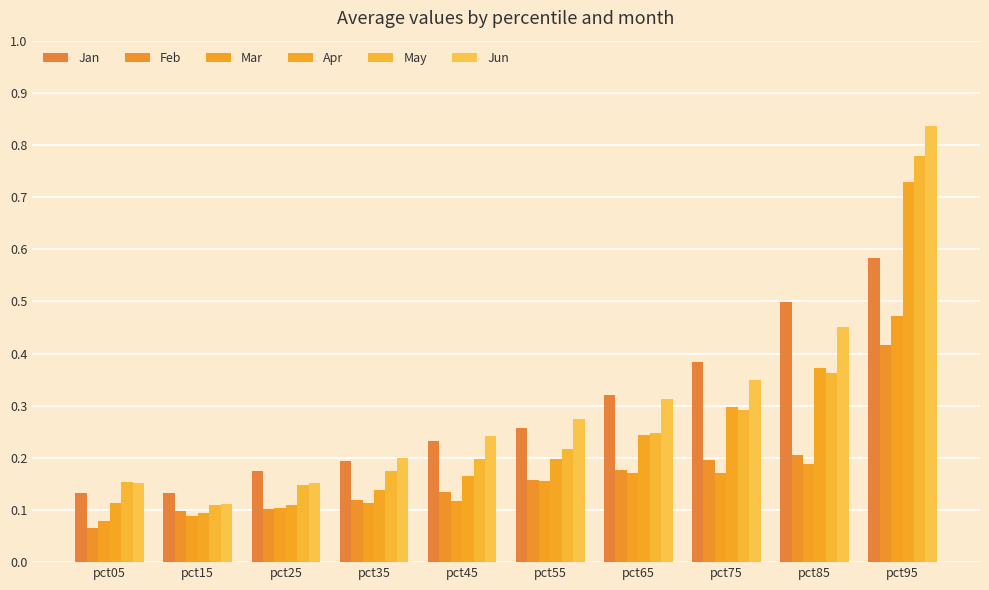

Reading left to right, extract all data points from this chart.

Jan: 0.1	0.1	0.2	0.2	0.2	0.3	0.3	0.4	0.5	0.6
Feb: 0.1	0.1	0.1	0.1	0.1	0.2	0.2	0.2	0.2	0.4
Mar: 0.1	0.1	0.1	0.1	0.1	0.2	0.2	0.2	0.2	0.5
Apr: 0.1	0.1	0.1	0.1	0.2	0.2	0.2	0.3	0.4	0.7
May: 0.2	0.1	0.1	0.2	0.2	0.2	0.2	0.3	0.4	0.8
Jun: 0.2	0.1	0.2	0.2	0.2	0.3	0.3	0.4	0.5	0.8